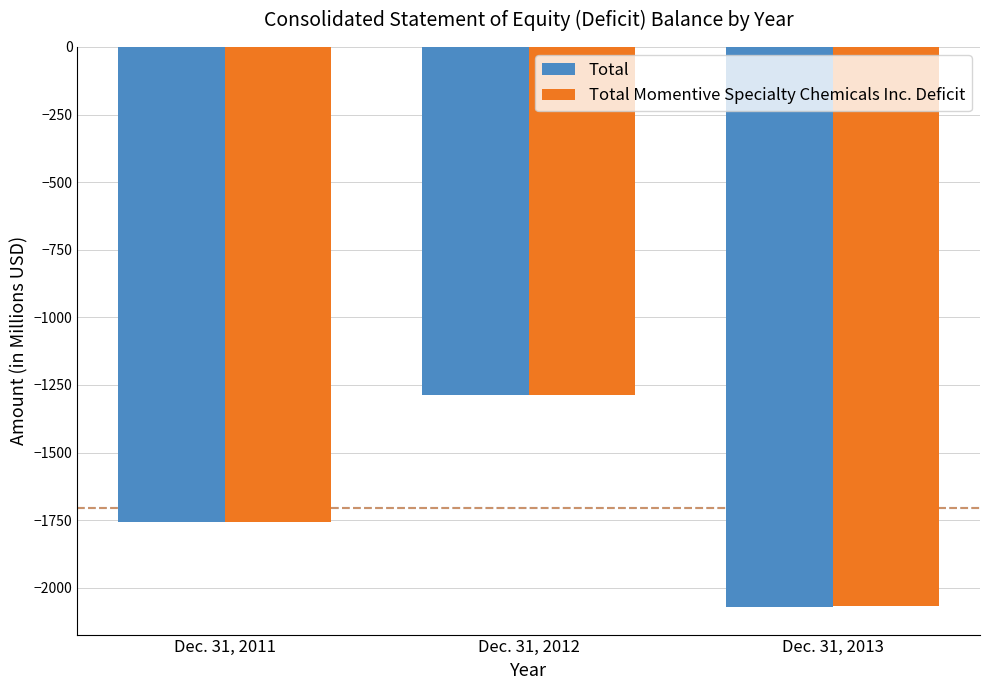

What is the sum of the Total values at Dec. 31, 2011 and Dec. 31, 2012?

-3042